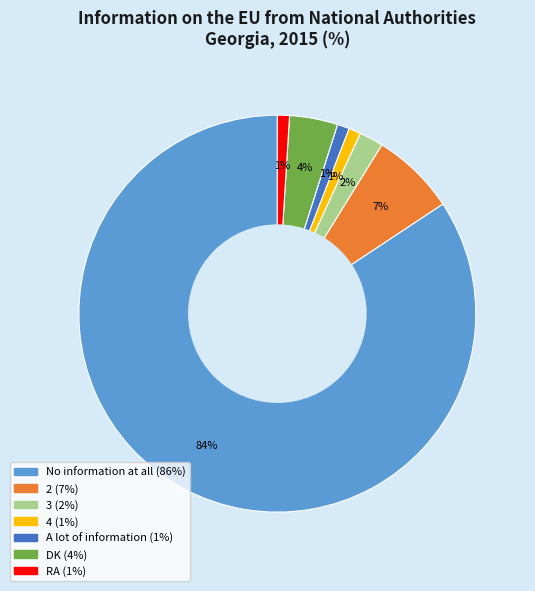

How many segments does this pie chart have?

7